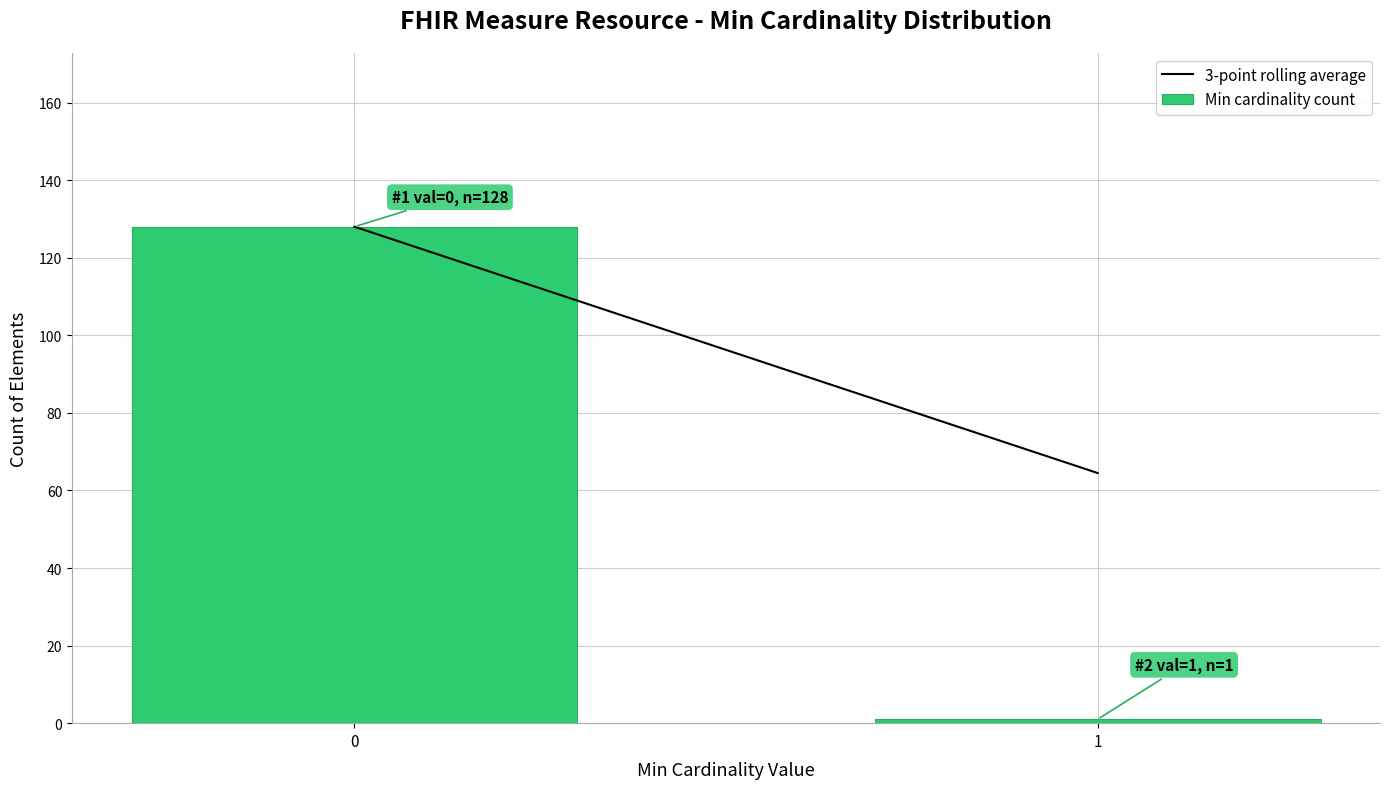

Reading right to left, list all the values displayed in this chart.

1	128